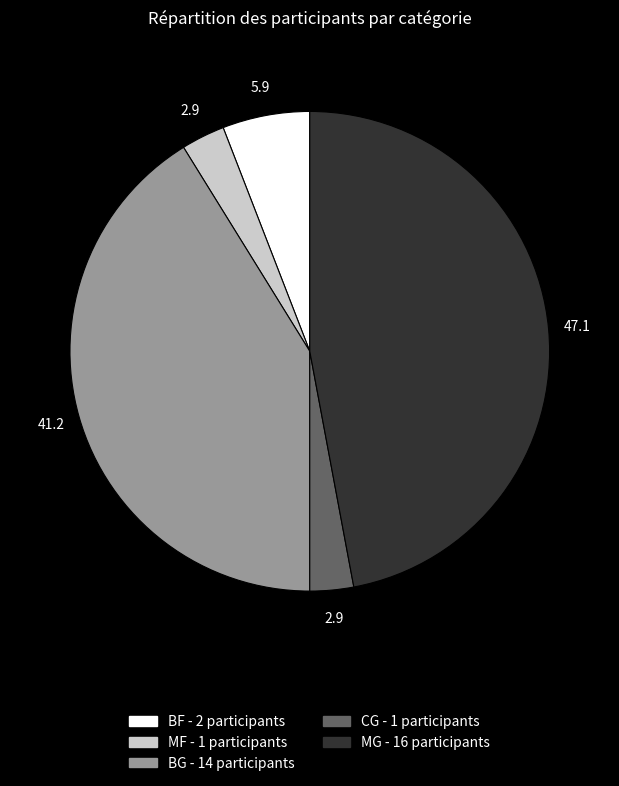

Is it true that MF is 3% of the pie?

True